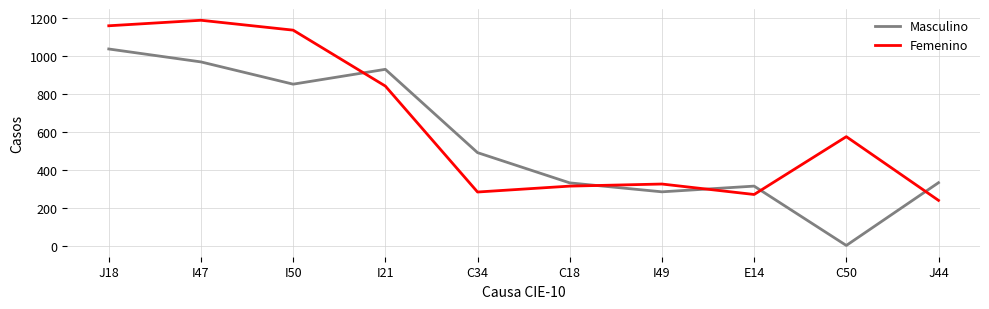

True or false: Femenino and Masculino cross at least once.

True